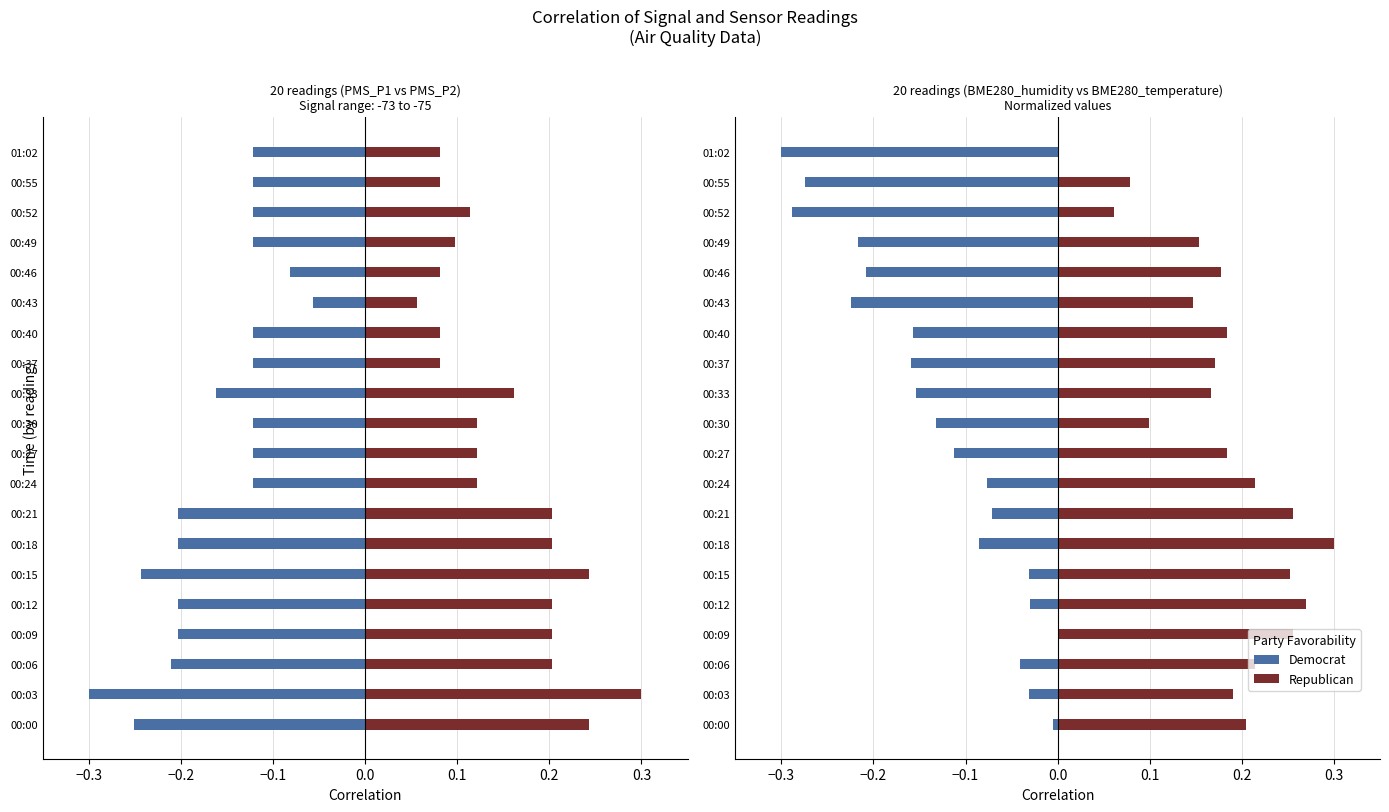

Rank the series by their maximum value, from highest to lowest.

Republican, Democrat